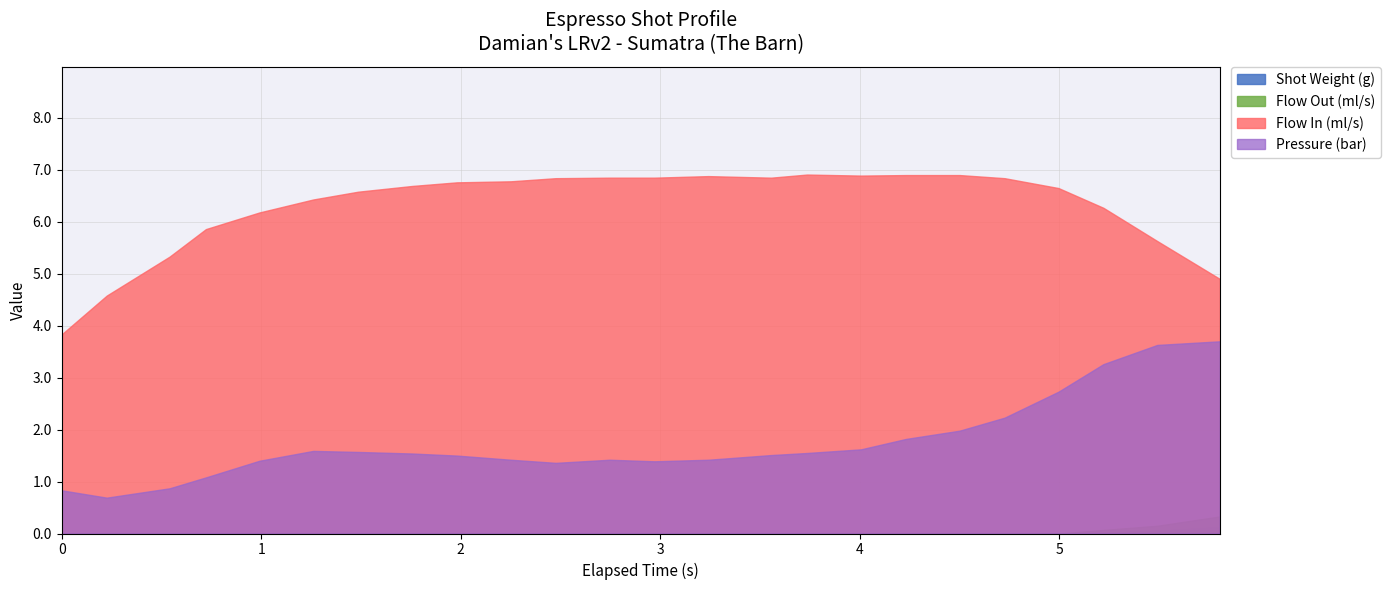

At which category does Pressure (bar) reach its first local peak?

0.002